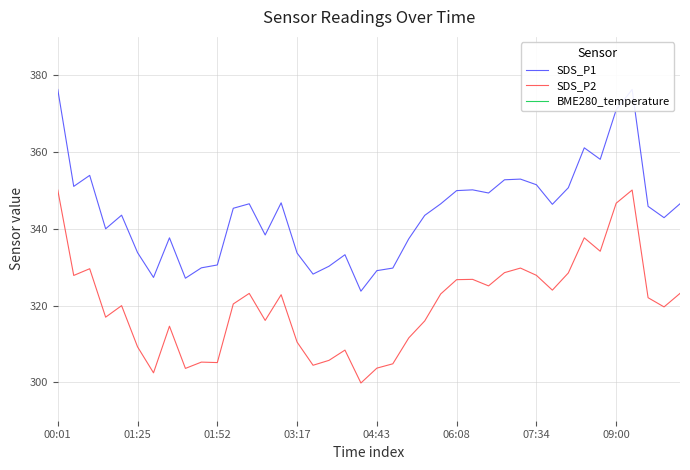

Does the chart display data point markers on the line(s)?

No